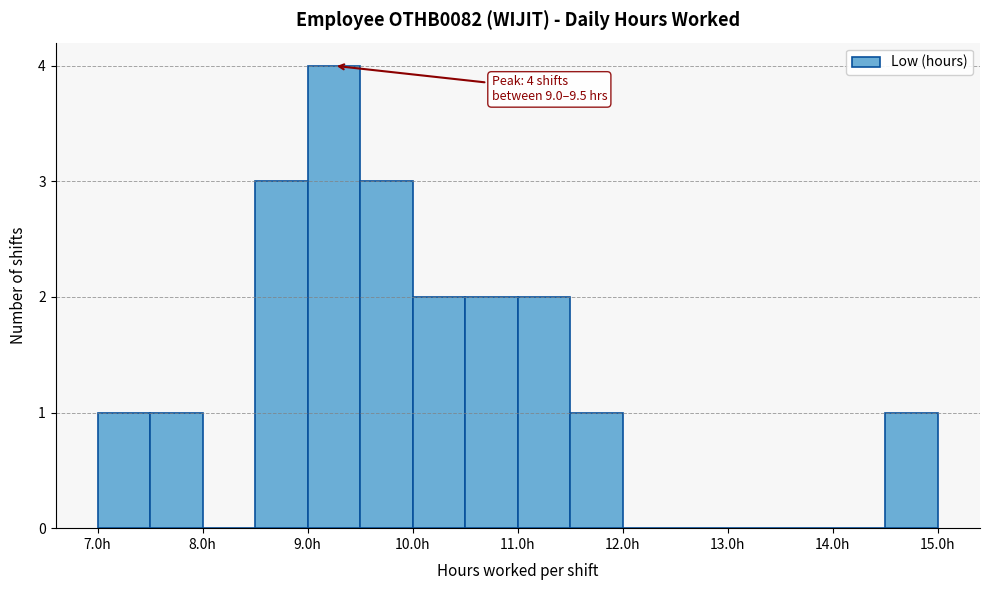

Which range on the x-axis has the tallest bar?

9.0 to 9.5